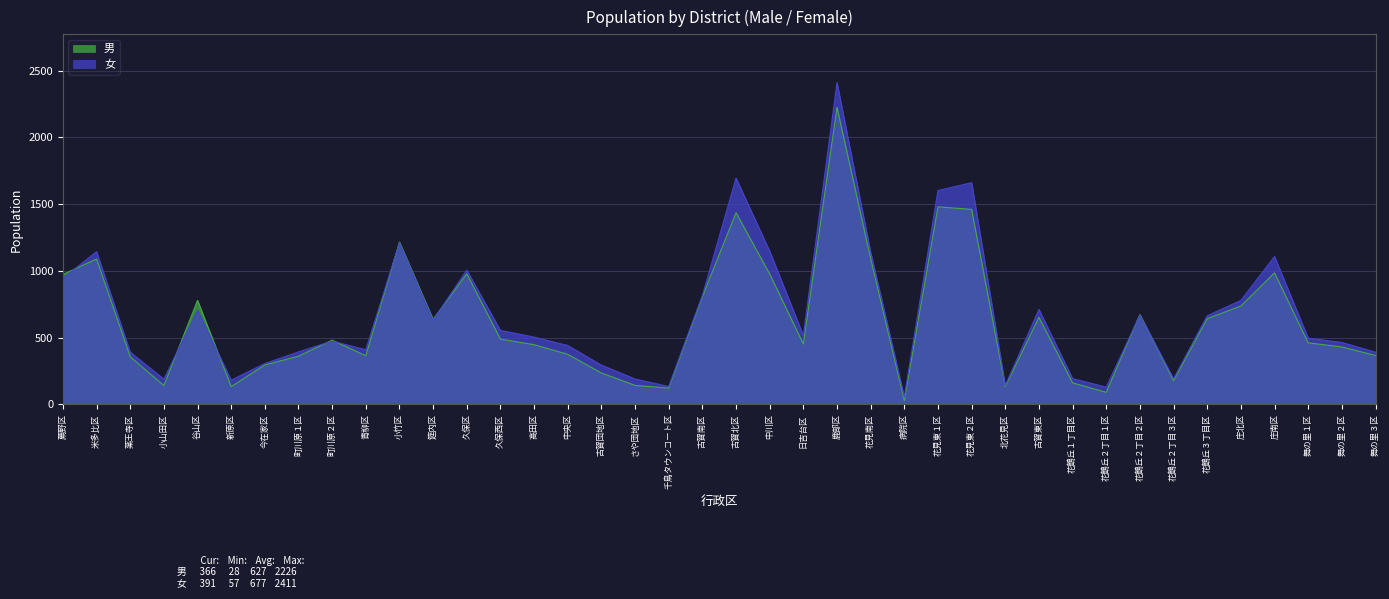

What is the difference between the highest and lowest values at 庄南区?

123